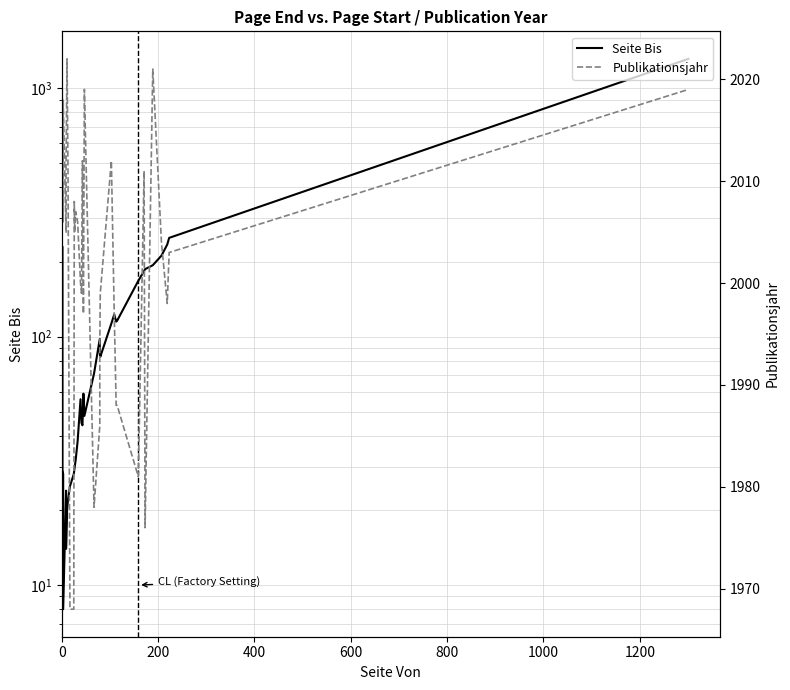

Reading right to left, what are all the values shown in this chart?

Seite Bis: 1314	250	235	212	194	187	184	168	116	115	123	113	83	86	98	71	48	59	44	45	56	56	38	32	30	29	28	25	22	20	14	24	8	28	29	231	8	28
Publikationsjahr: 2019	2003	1998	2004	2021	1976	2011	1981	1988	1988	1997	2012	1999	1994	1986	1978	2019	1997	2012	1999	2000	2000	2006	2007	2005	2008	1968	1968	2011	2022	2012	2005	2018	2006	2015	2016	2019	2018